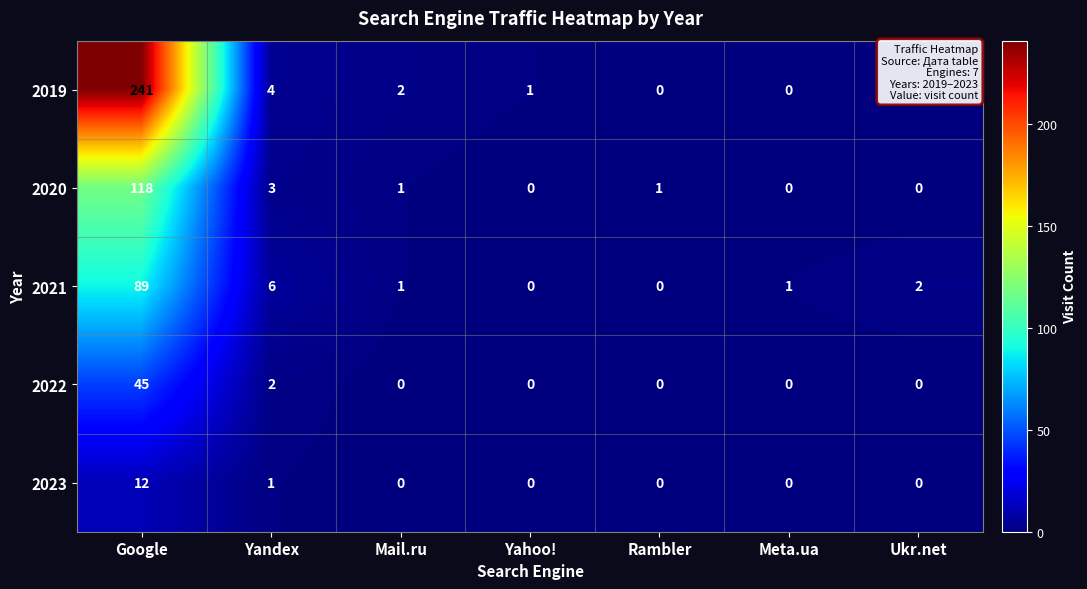

Which series changed the most between Google and Mail.ru?

2019